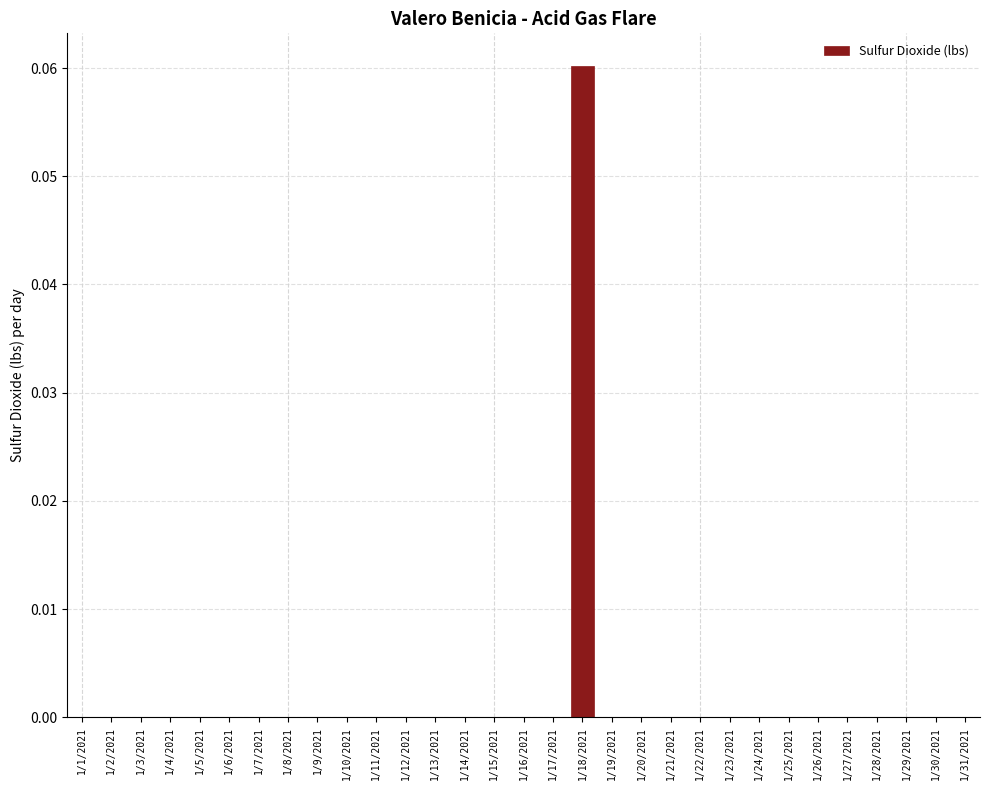

Which label corresponds to the largest value in the chart?

1/18/2021